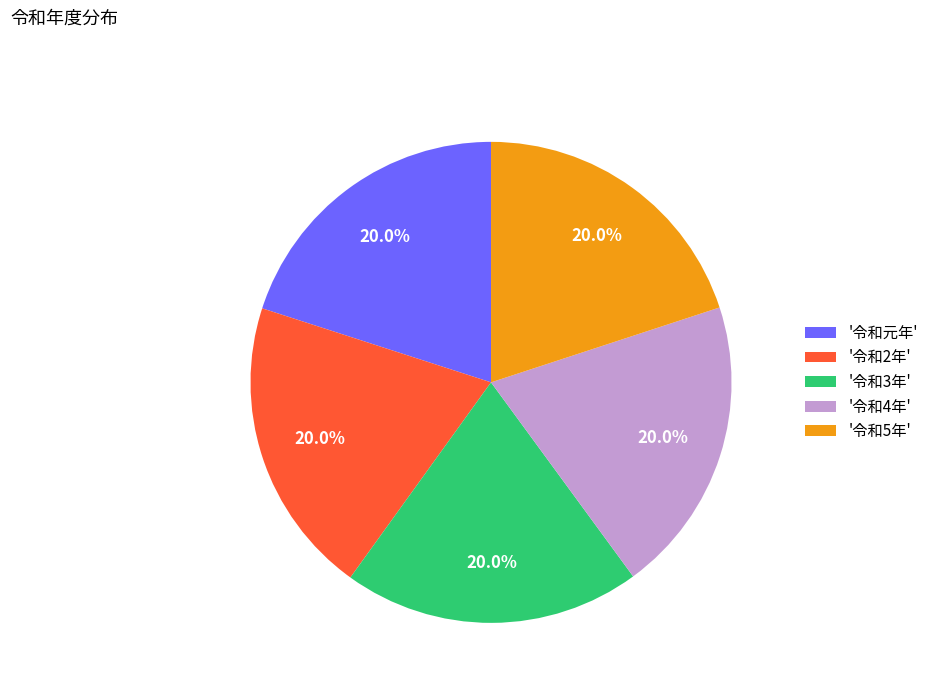

Approximately how many times larger is the value at '令和4年' compared to '令和元年'?

1.0